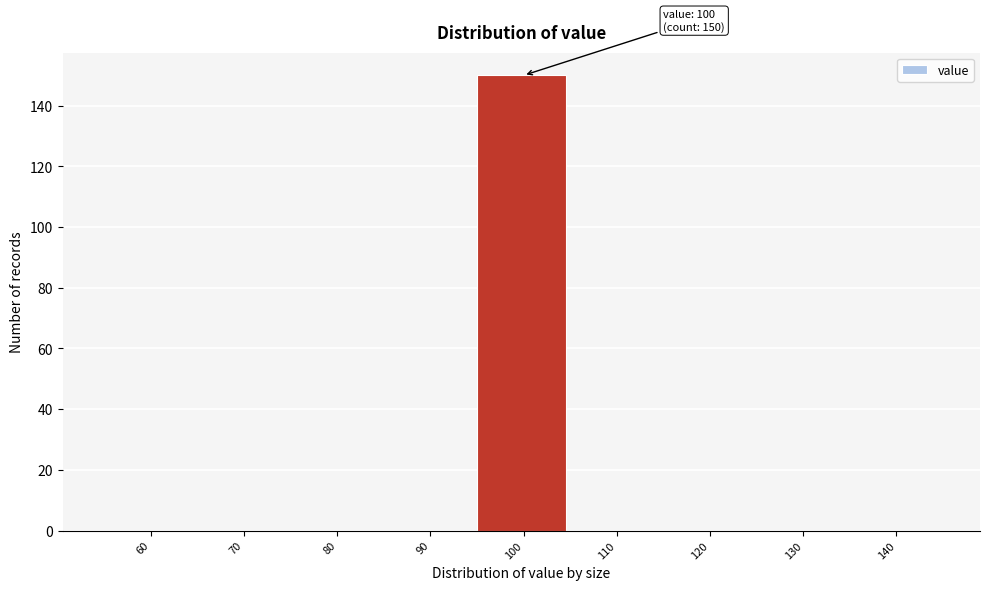

Reading left to right, extract all data points from this chart.

60=0	70=0	80=0	90=0	100=150	110=0	120=0	130=0	140=0